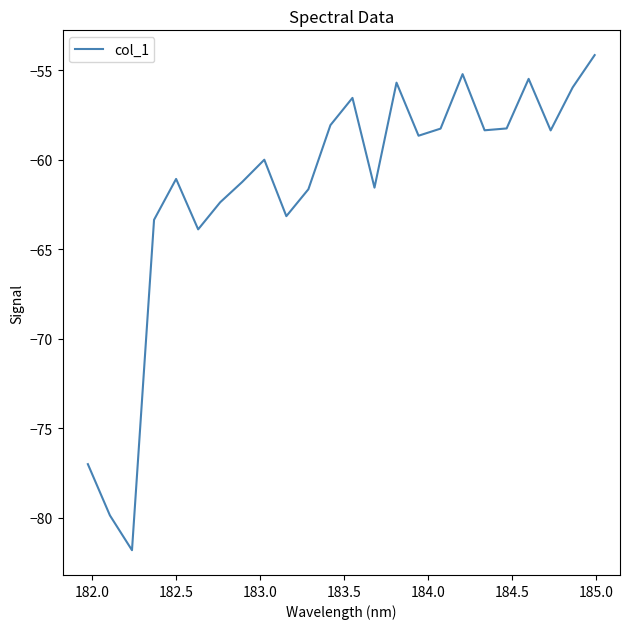

What is the difference between the maximum and minimum values?

27.7